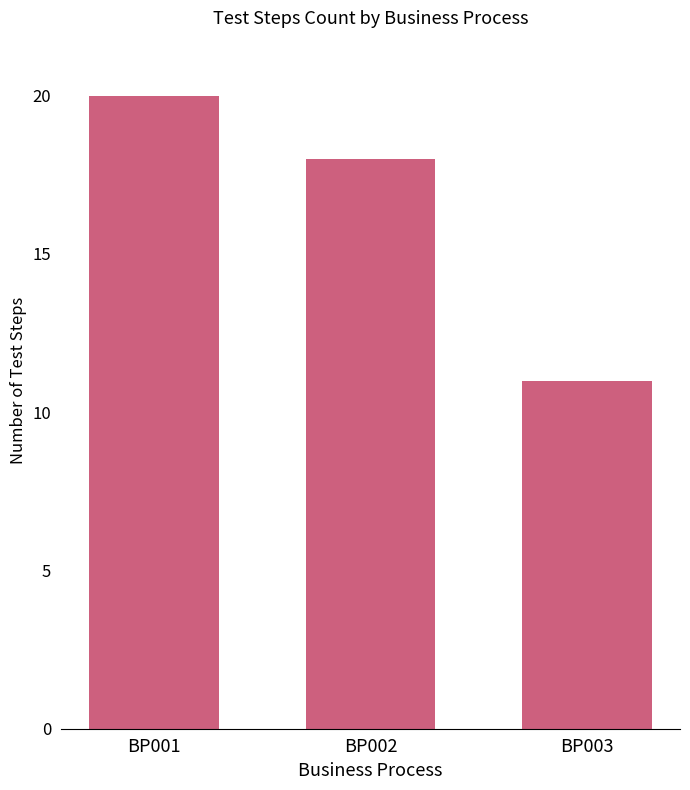

At which category does the chart reach its minimum across all series?

BP003